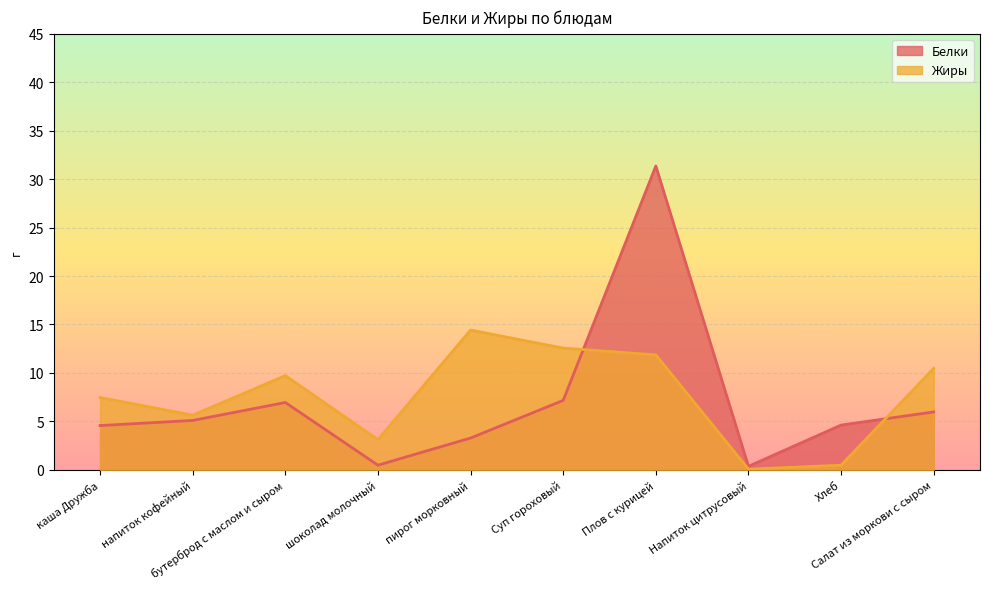

How many distinct data groups are displayed?

2